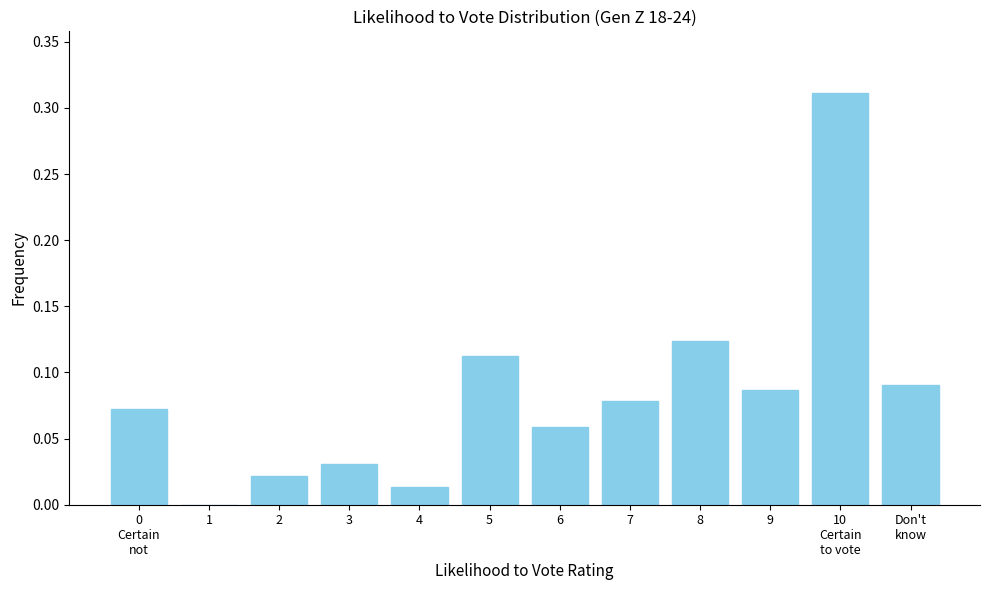

What is the sum of all values?

1.0